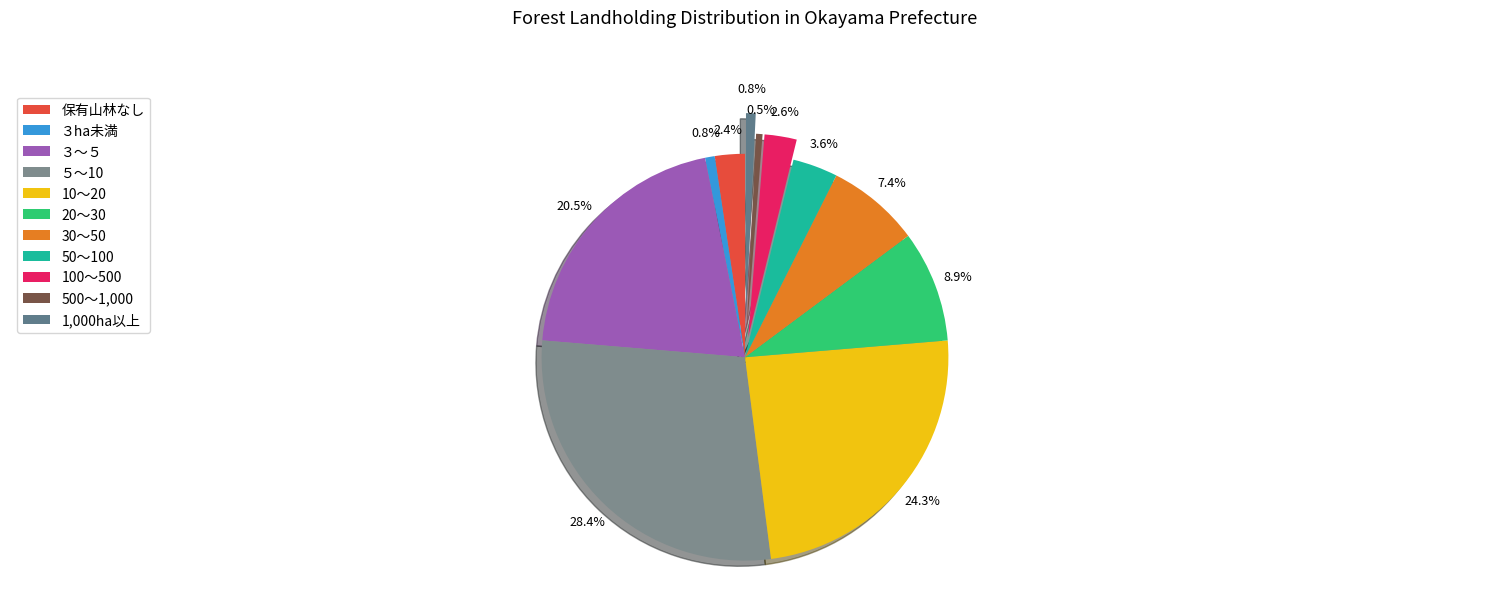

Is there a majority slice in this chart?

No